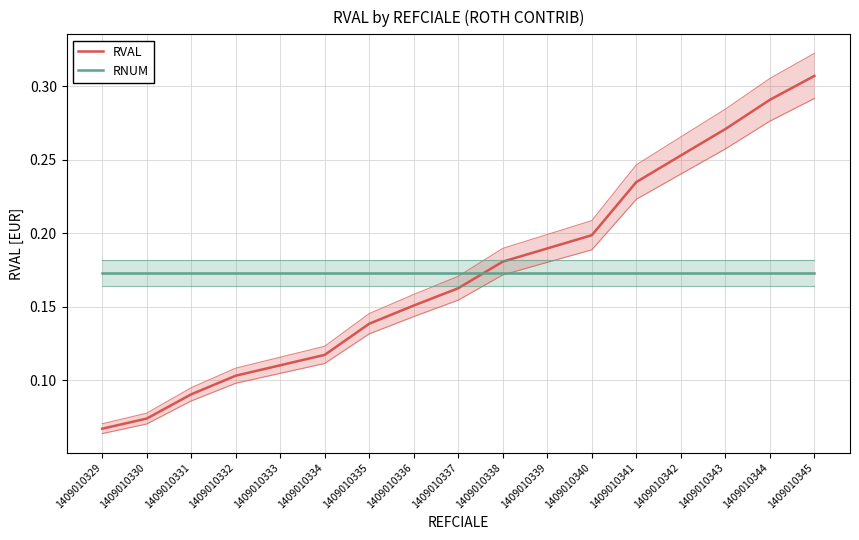

Is it true that RNUM equals 0.3 at 1409010339?

False